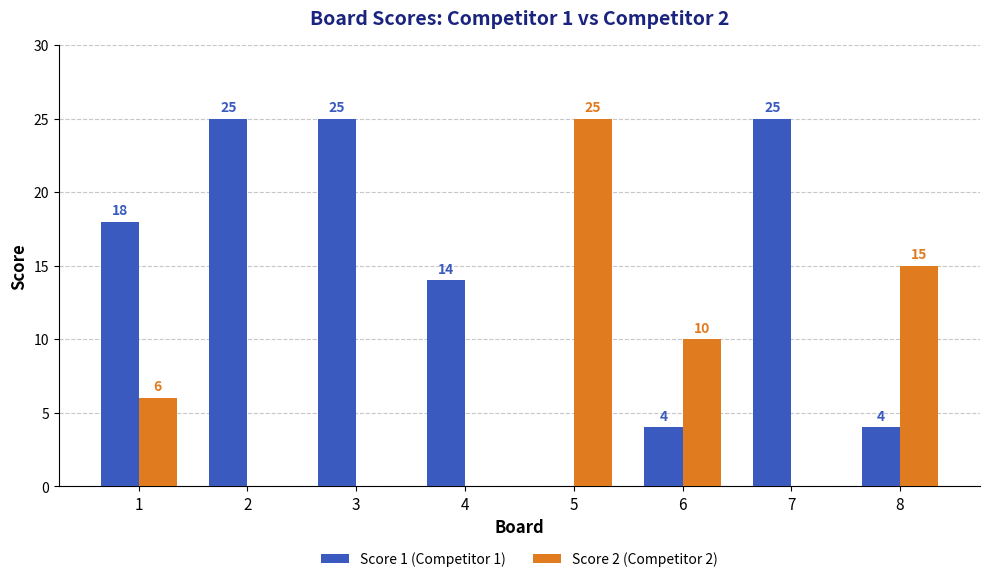

Between 1 and 8, which series saw the biggest shift?

Score 1 (Competitor 1)